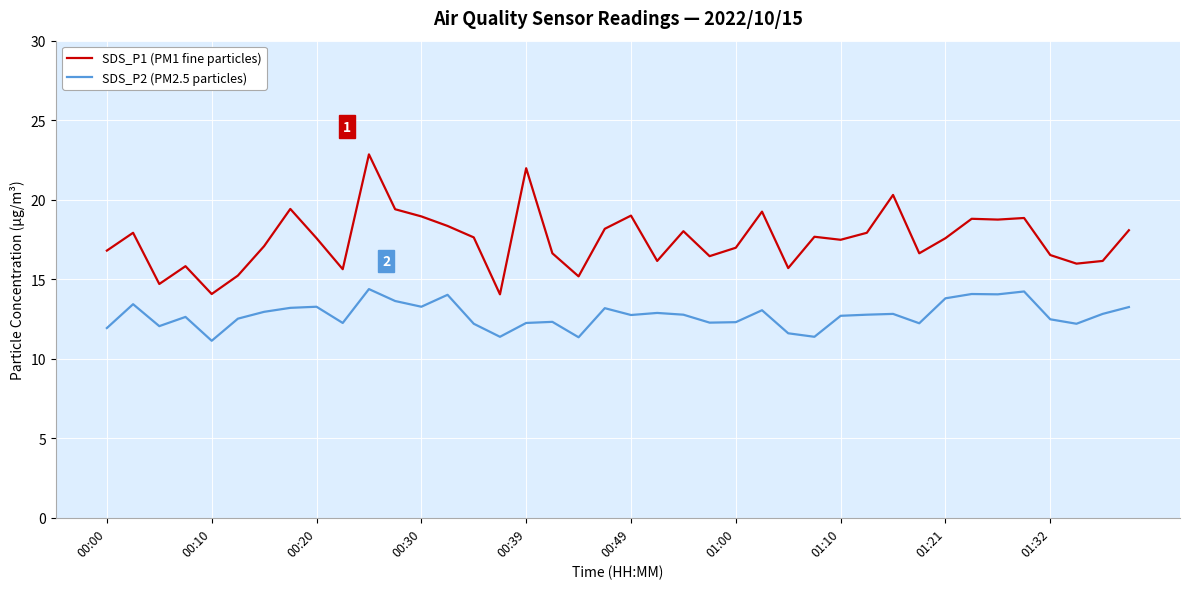

What is the maximum value for SDS_P1 (PM1 fine particles)?

22.9